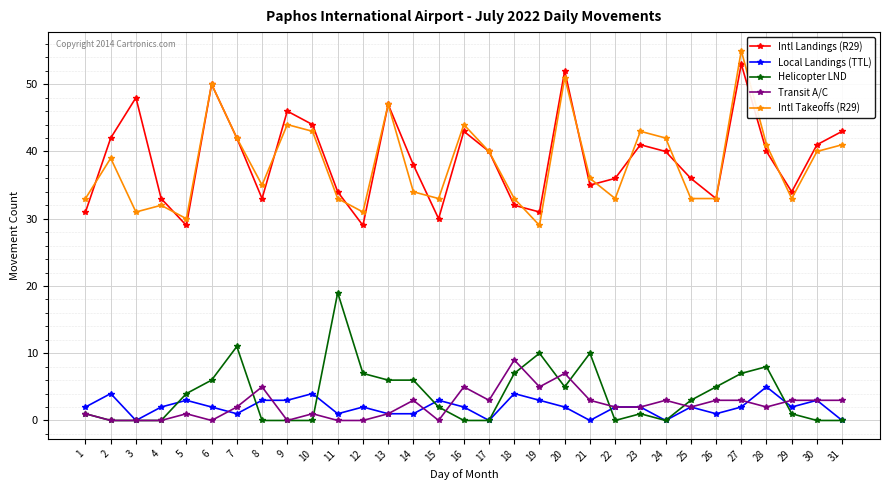

The value of Intl Takeoffs (R29) at 24 is 42. True or false?

True